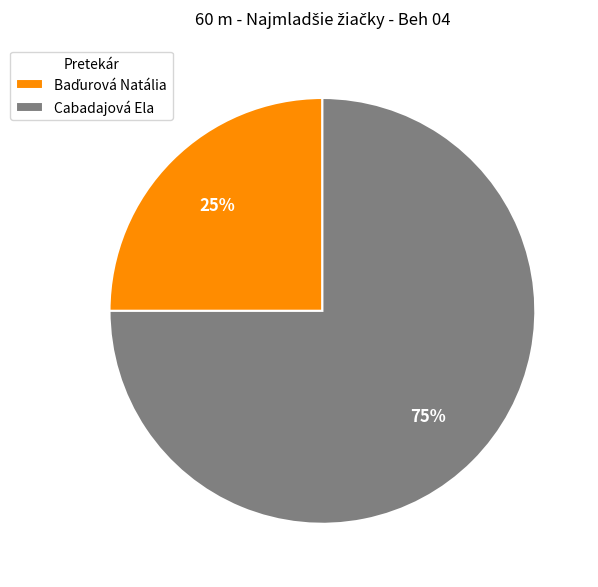

What percentage is the Cabadajová Ela slice, to the nearest percent?

75%